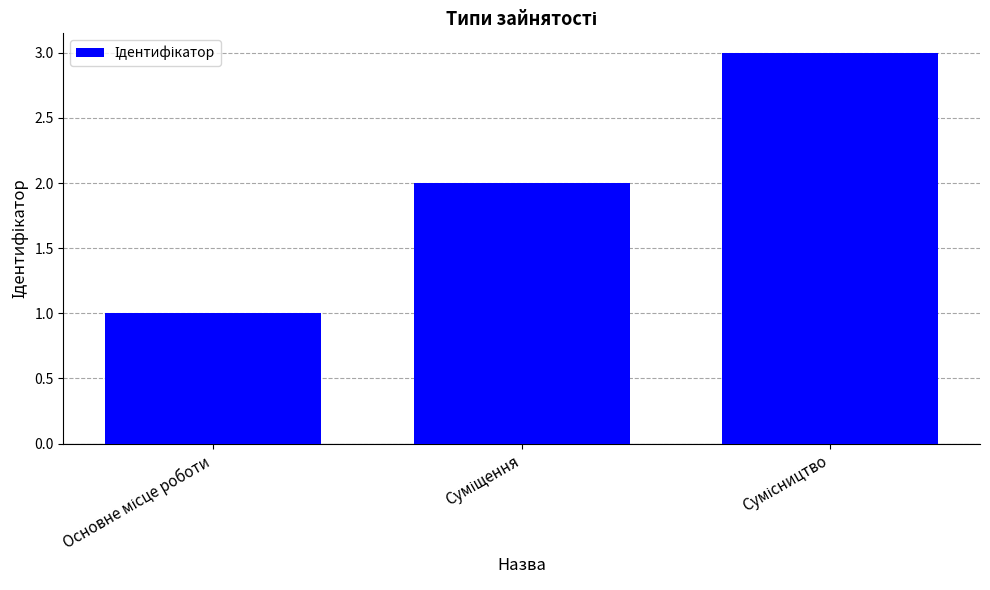

What is the sum of all values?

6